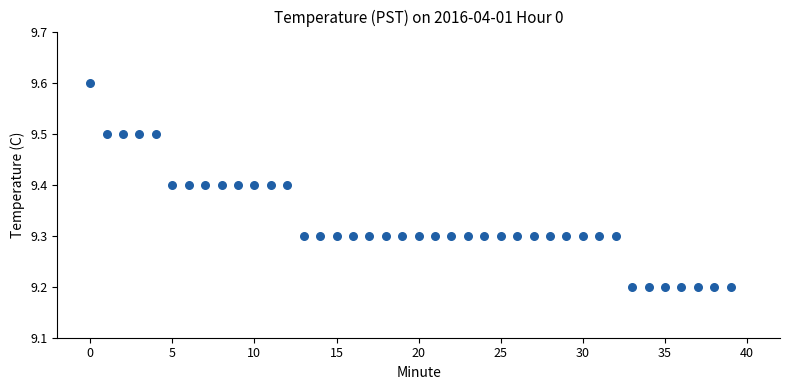

What is the range of Y values (max minus min)?

0.4